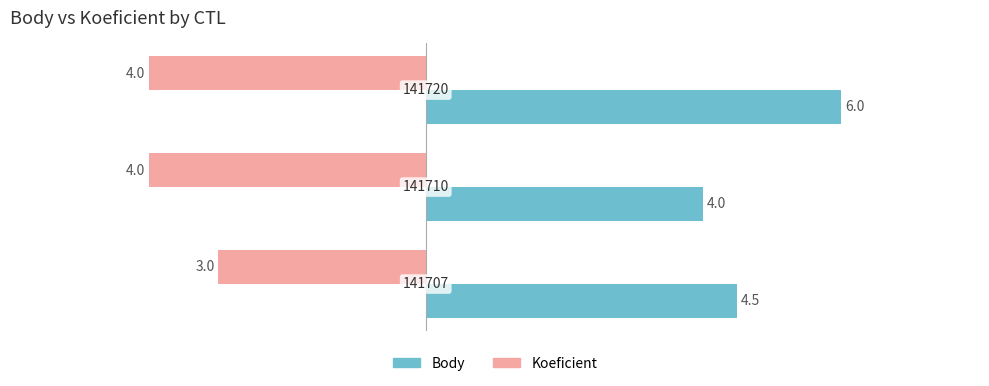

What is the smallest value displayed?

-4.0